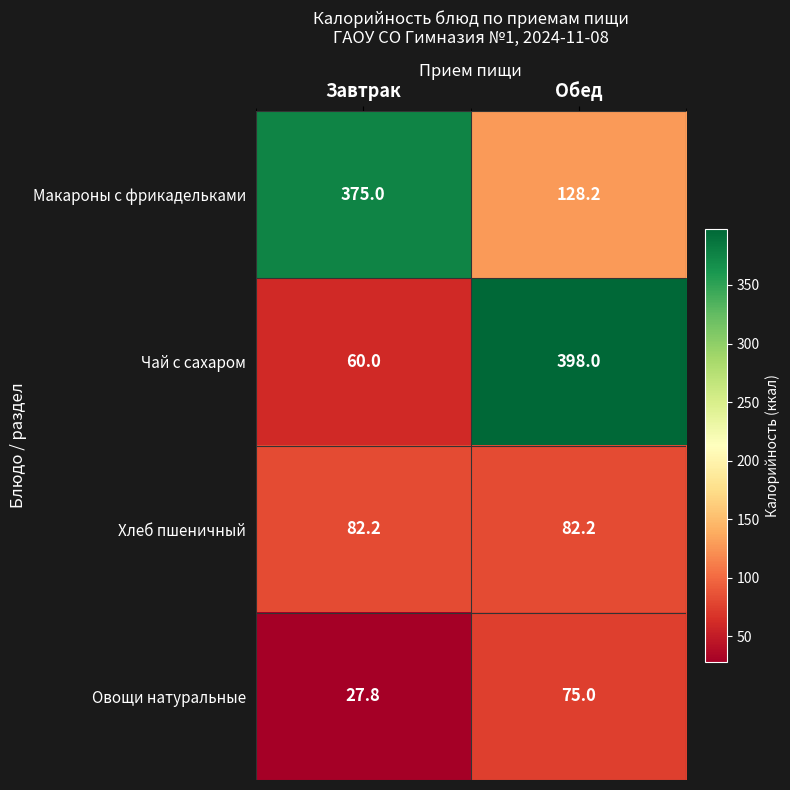

What is the total value across all series at Завтрак?

545.0